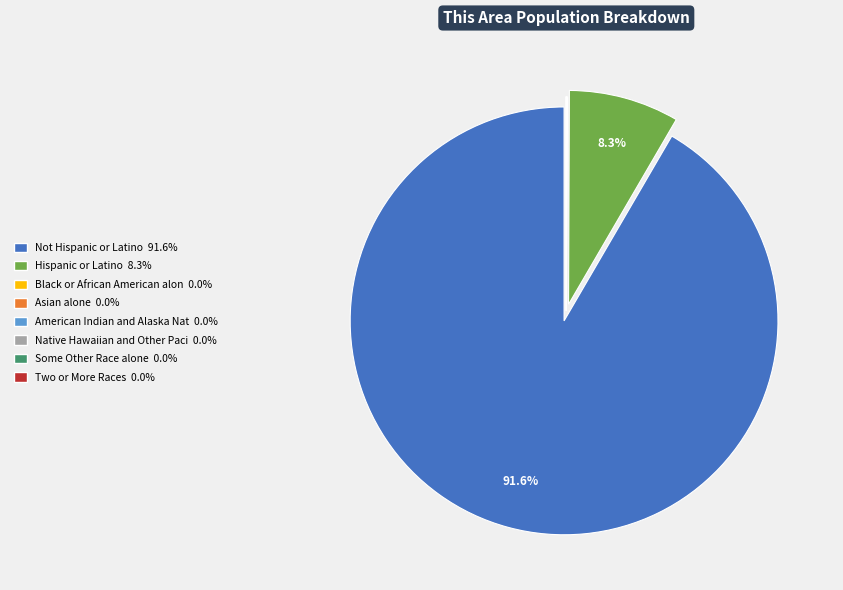

Does any single category account for the majority?

Yes